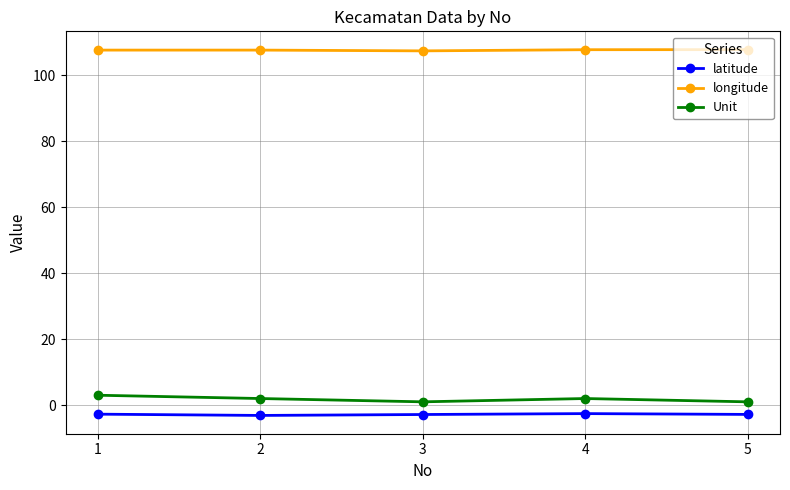

Which series has the largest range (max minus min)?

Unit